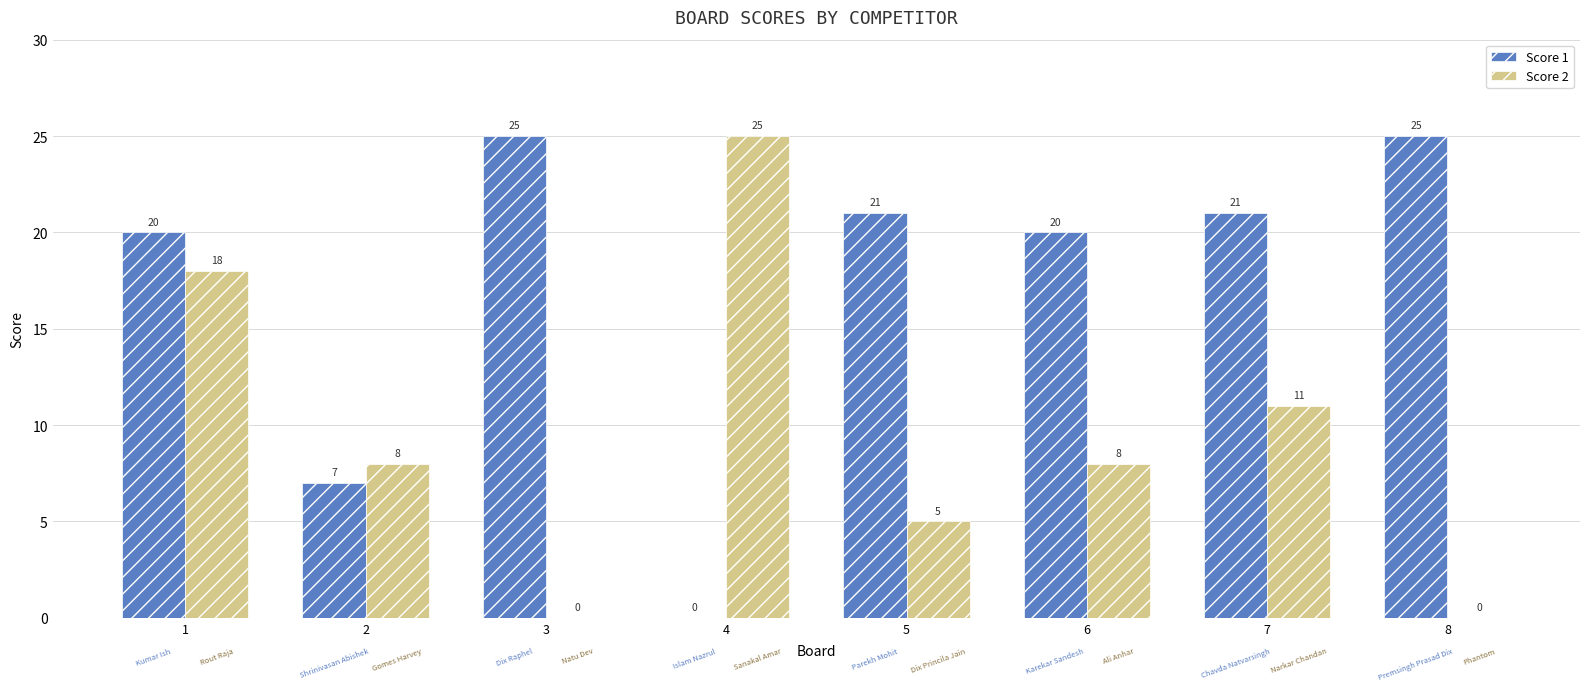

Count the number of categories in the chart.

8